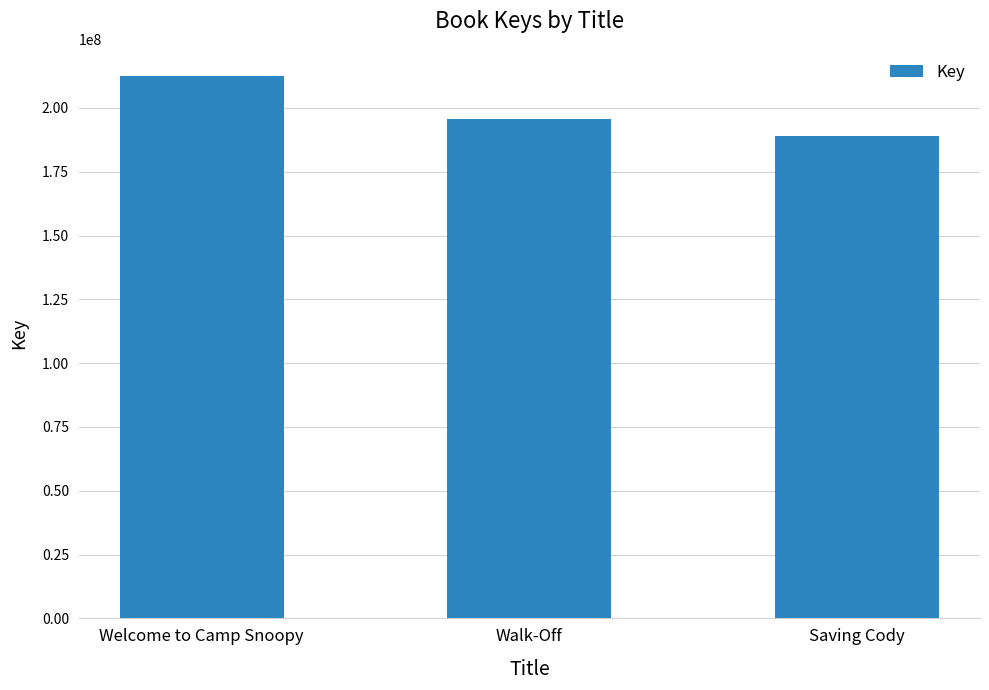

What is the minimum value shown in the chart?

188920025